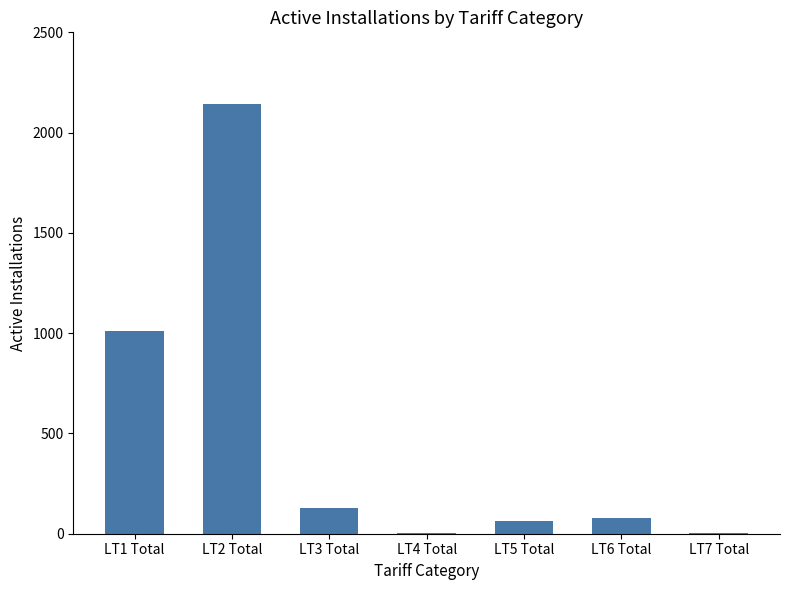

Which label corresponds to the largest value in the chart?

LT2 Total